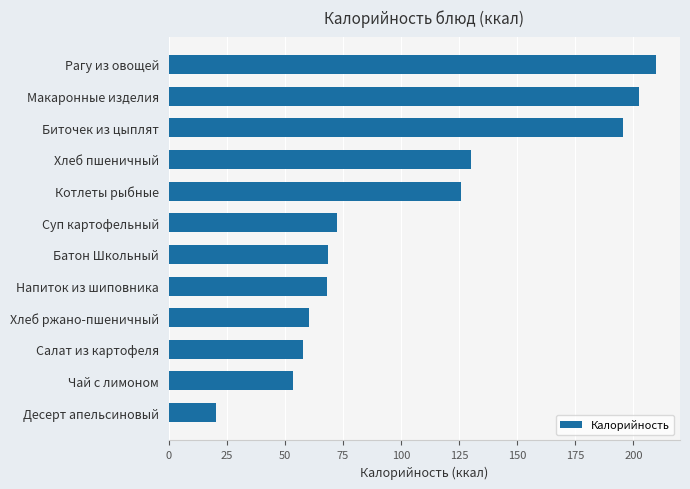

Where is the data nearest to the value 114?

Котлеты рыбные